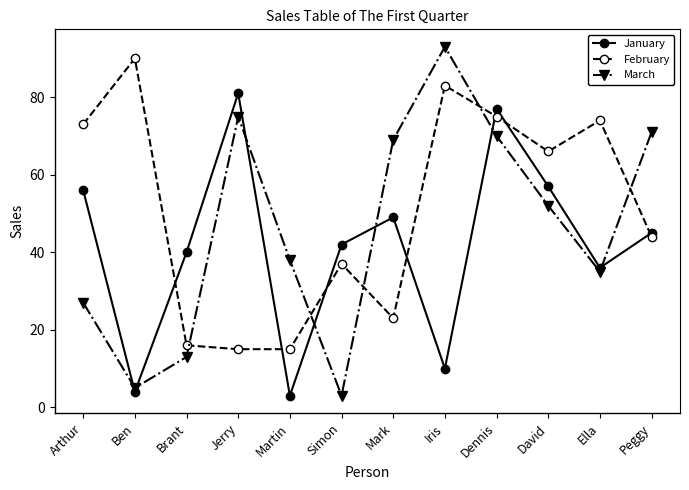

The value of February at Ella is 74. True or false?

True